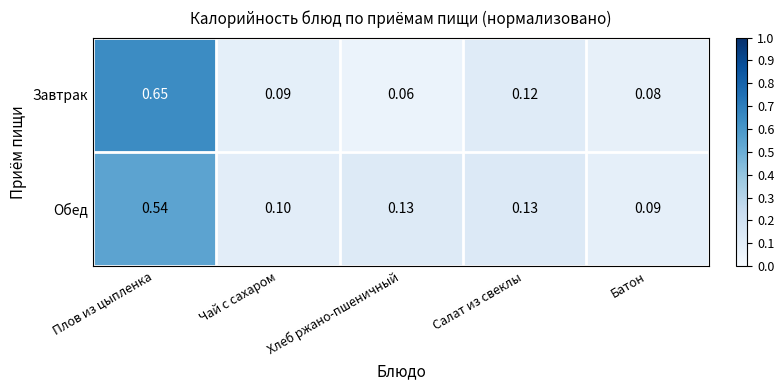

At which category is the sum across all series the highest?

Плов из цыпленка